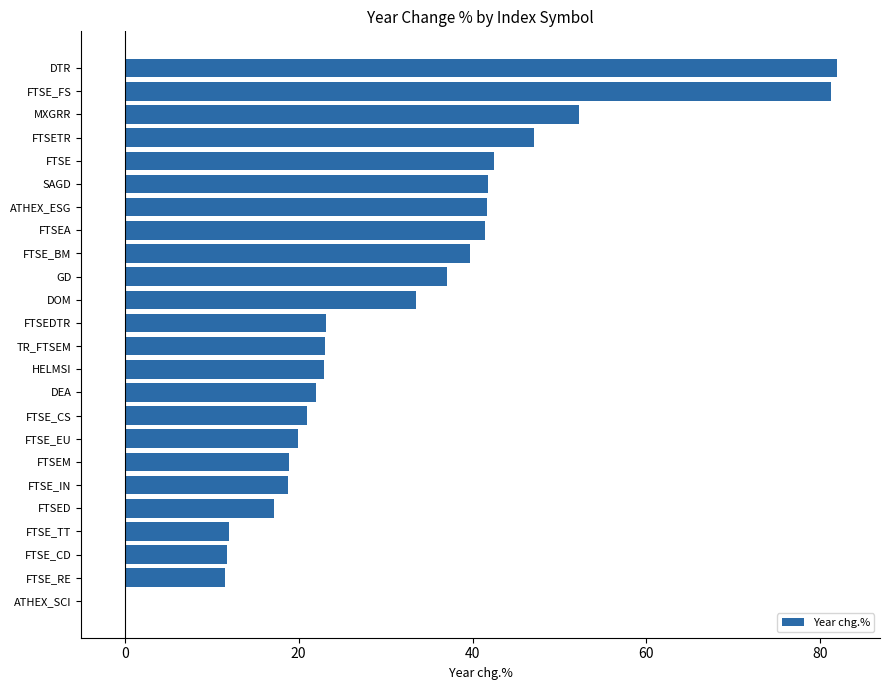

What is the change in value from FTSED to GD?

+19.8